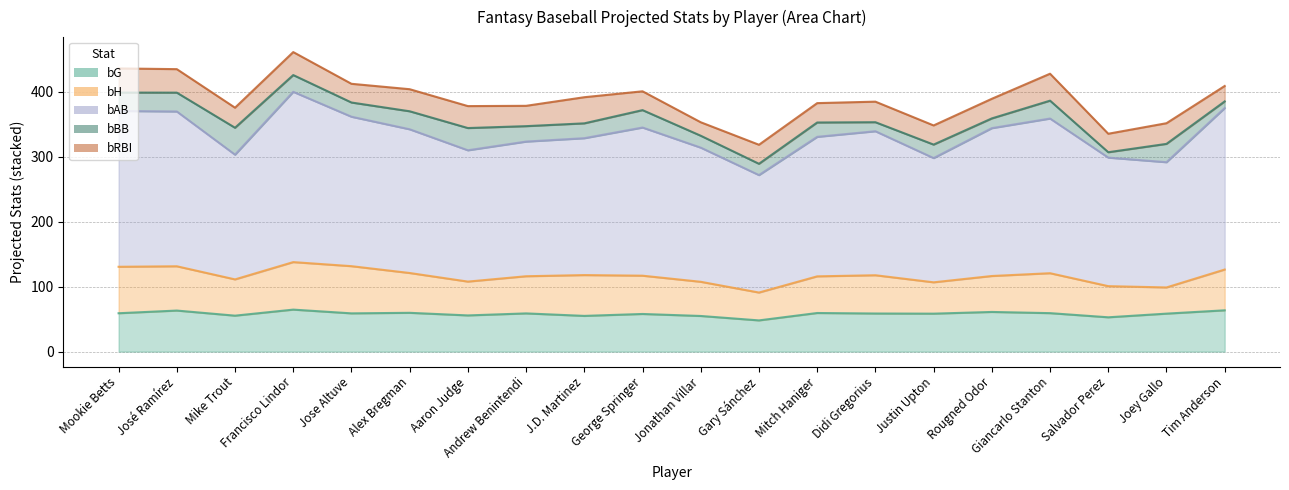

How many interior local valleys does the bG series have?

7